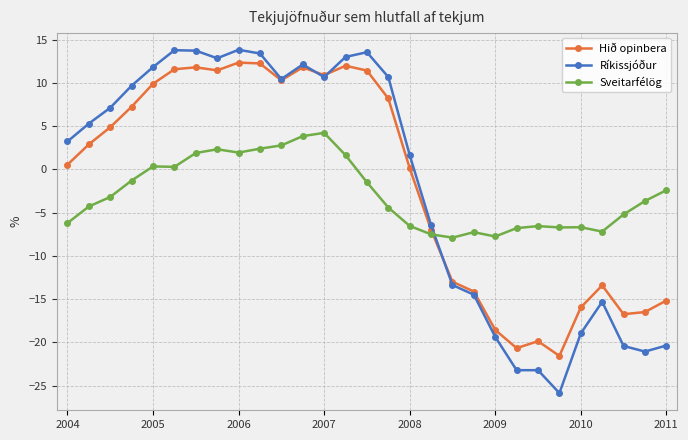

What is the difference between the maximum and second lowest values in the Sveitarfélög series?

12.0